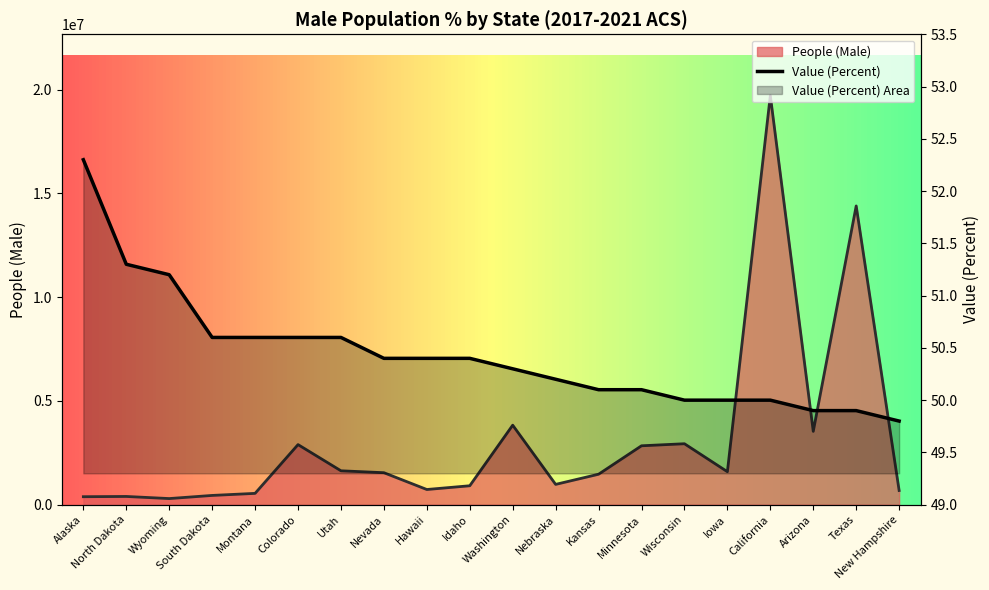

True or false: Value (Percent) and People (Male) cross at least once.

False